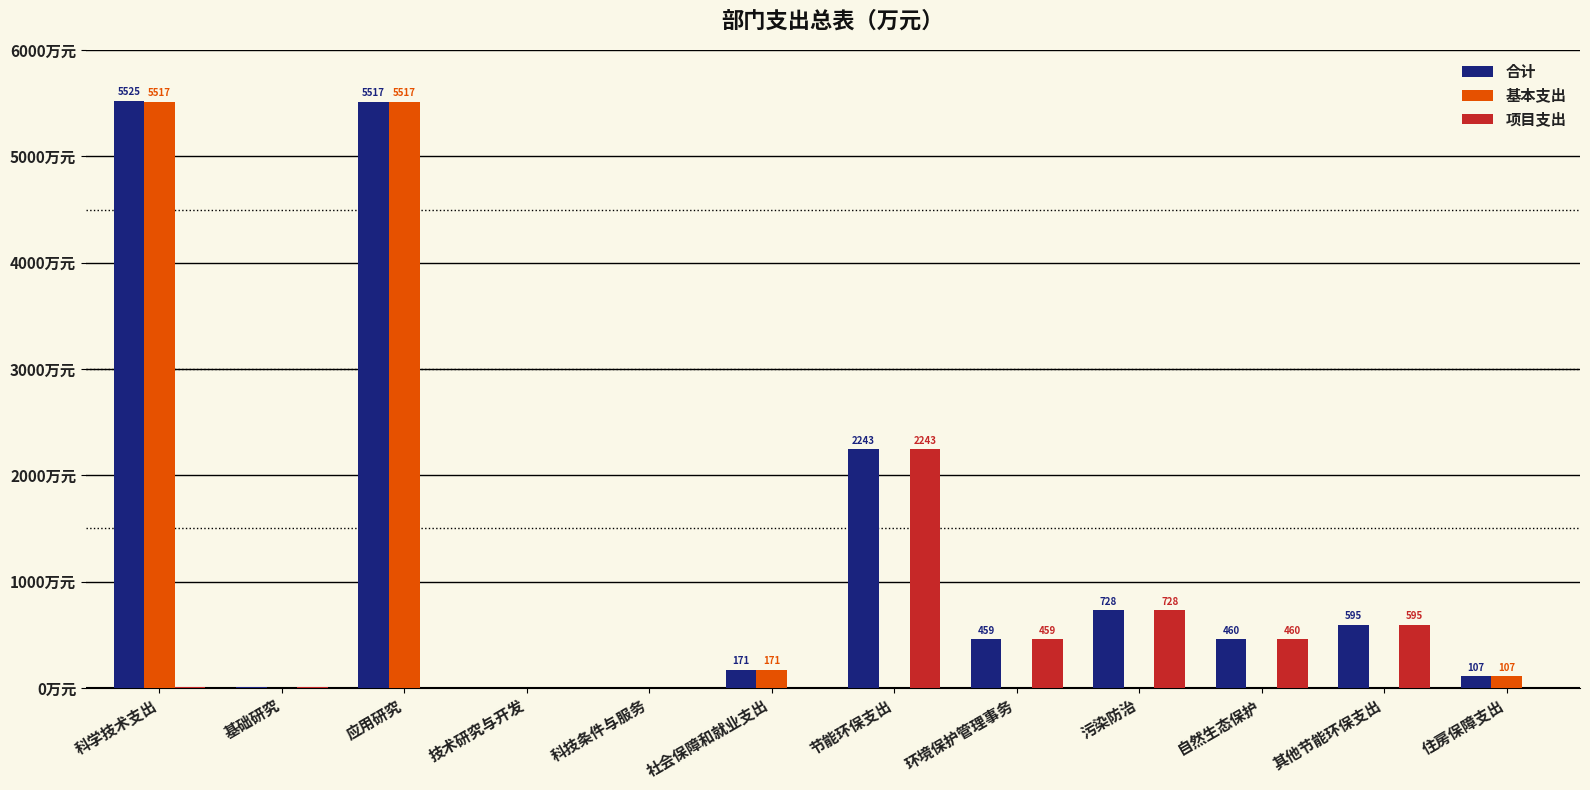

Which series changed the most between 环境保护管理事务 and 住房保障支出?

项目支出